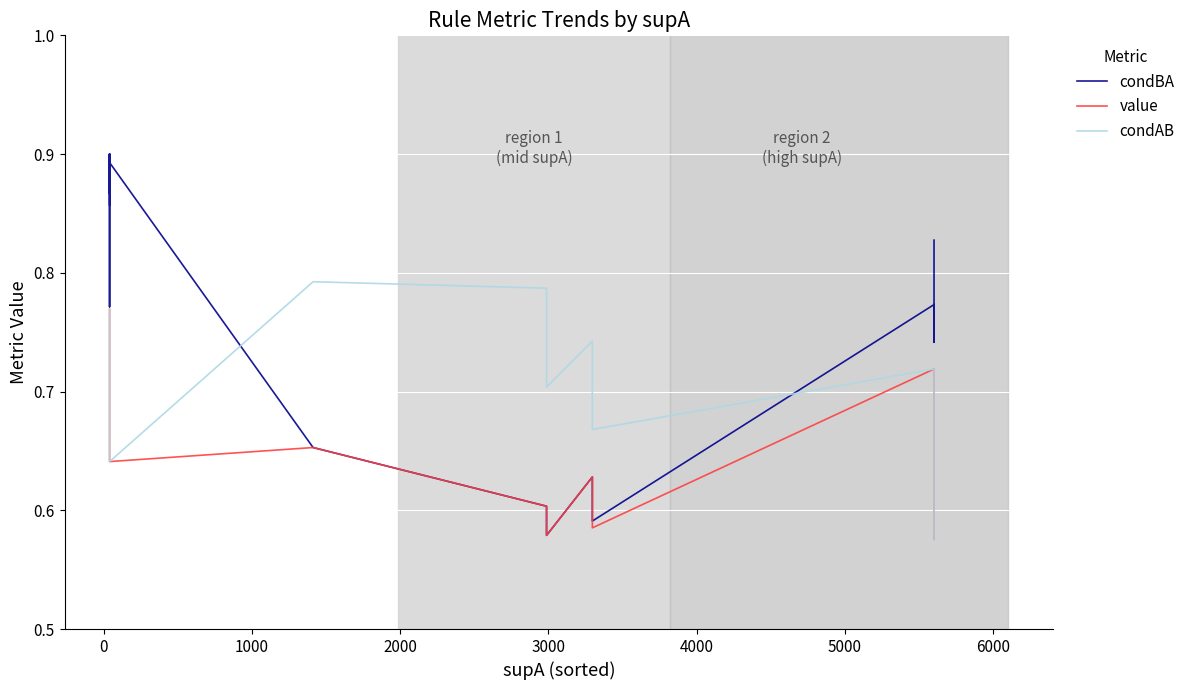

What is the greatest value displayed?

0.9